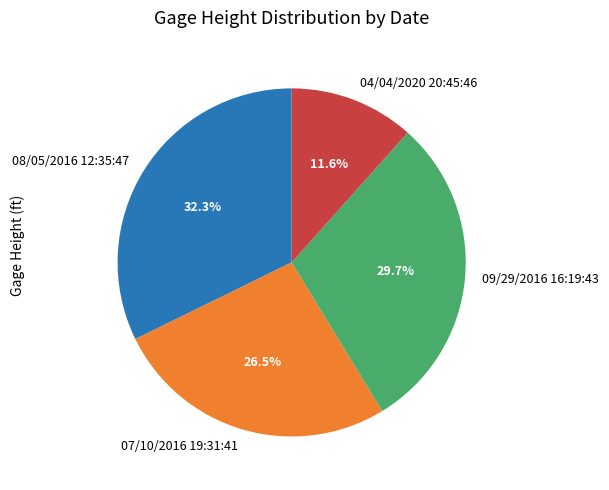

Does any single category account for the majority?

No